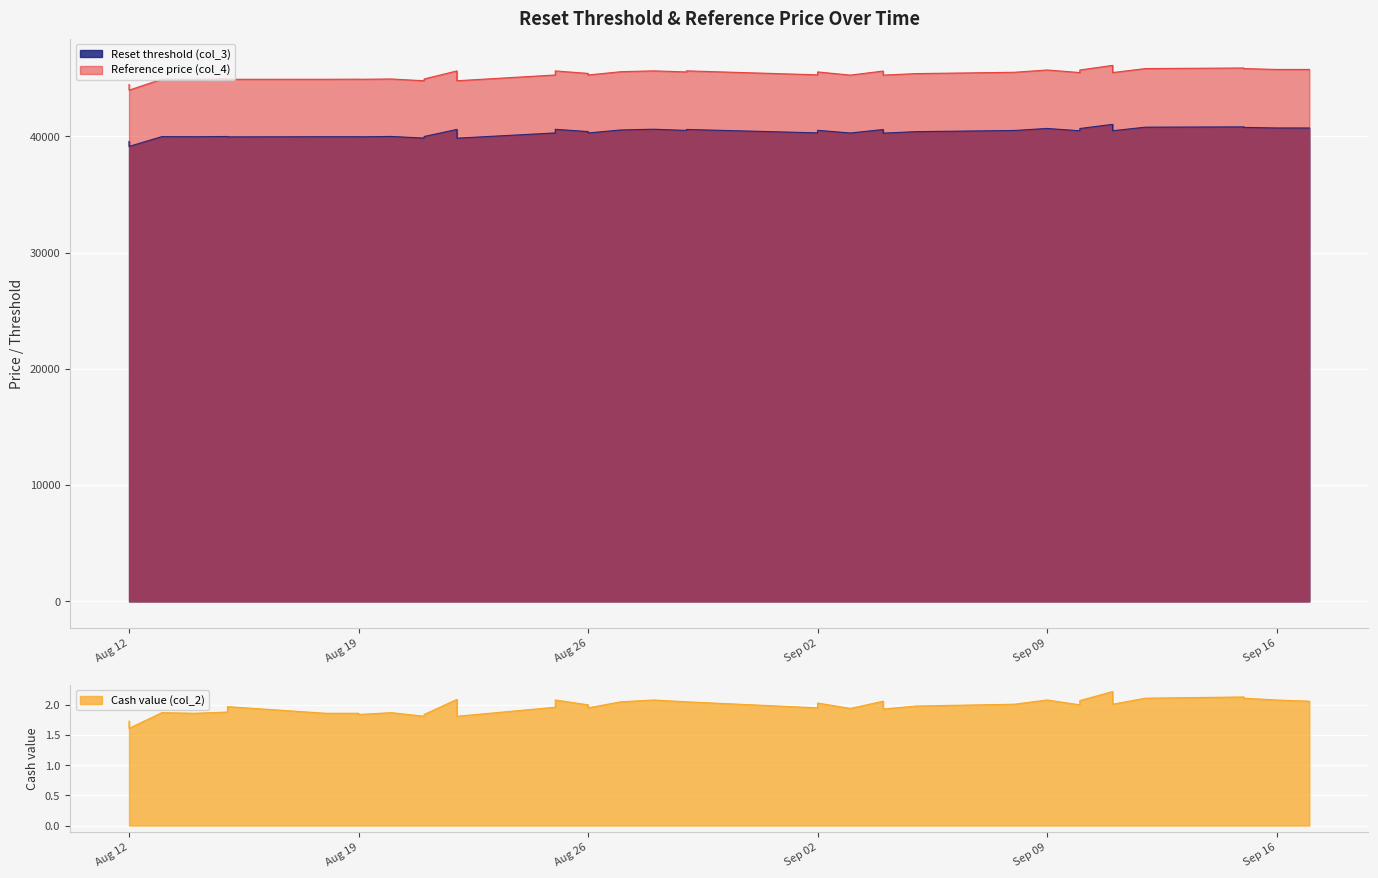

In Cash value (col_2), how many points are higher than both neighbors (excluding endpoints)?

9